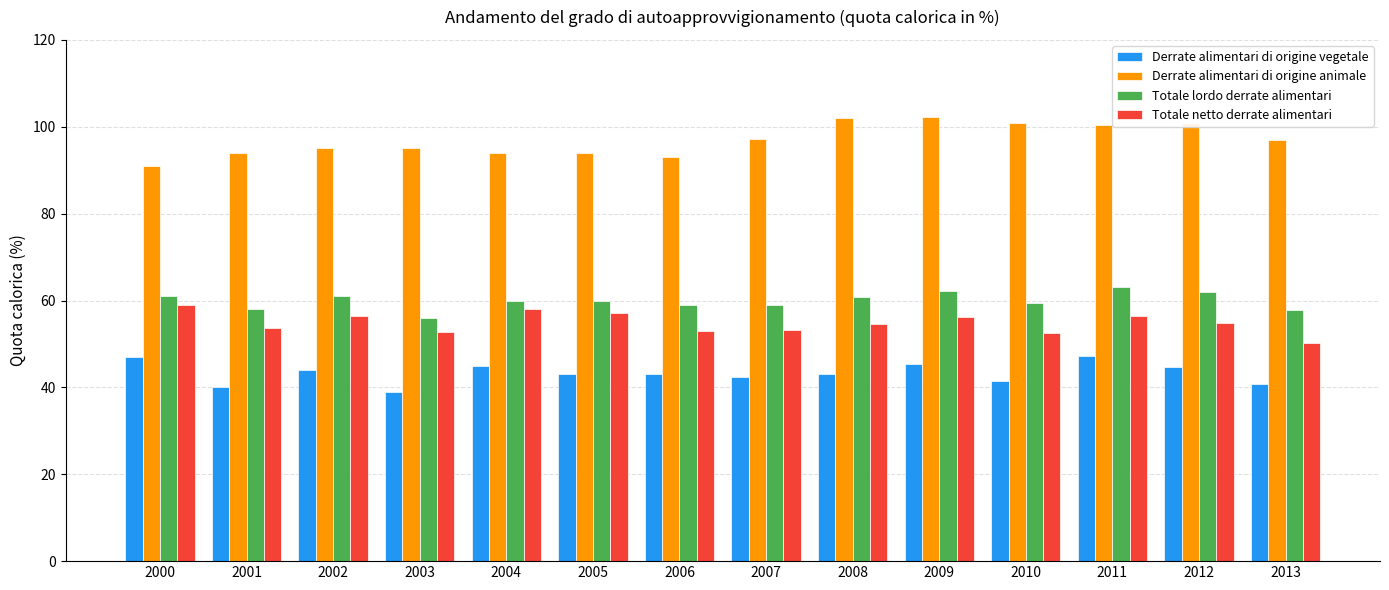

At how many categories does at least one series exceed 49?

14